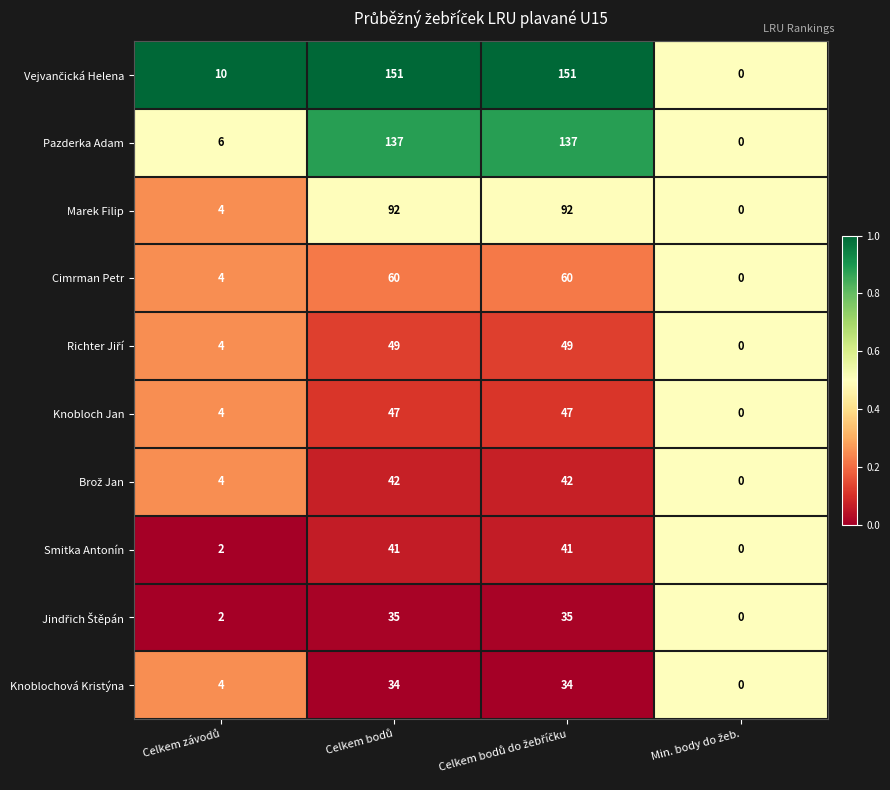

What is the difference between the maximum and second lowest values in the Smitka Antonín series?

39